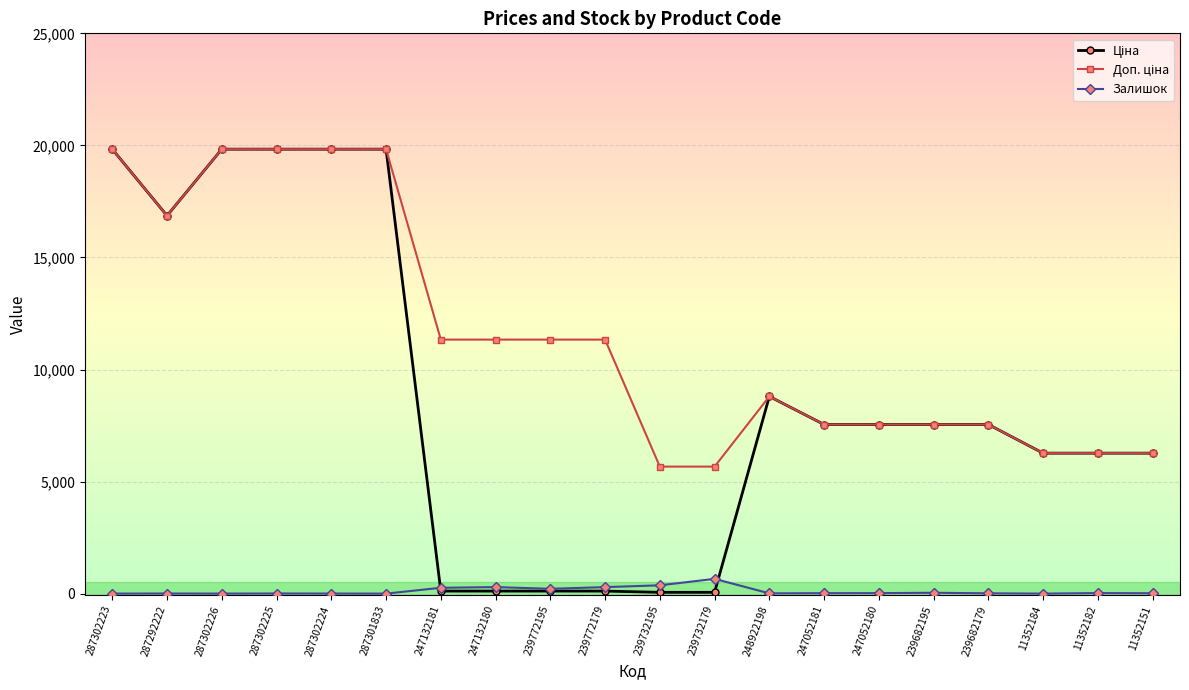

At how many categories does at least one series exceed 18931?

5